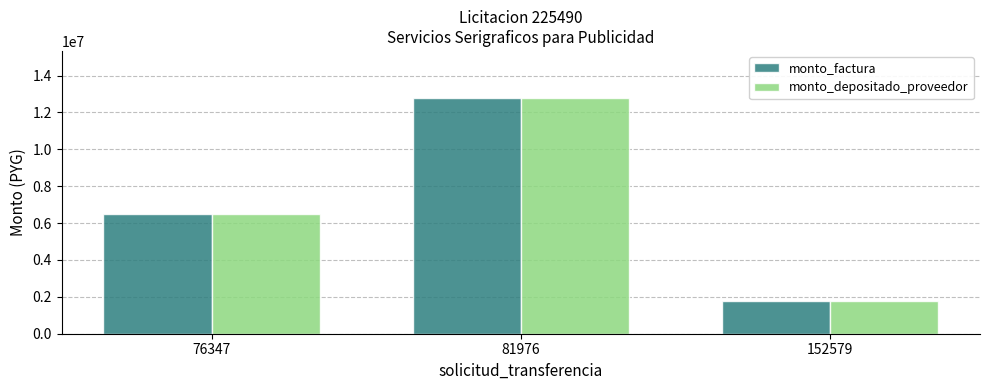

Count the monto_depositado_proveedor values in the range 1768015 to 12782985.

3